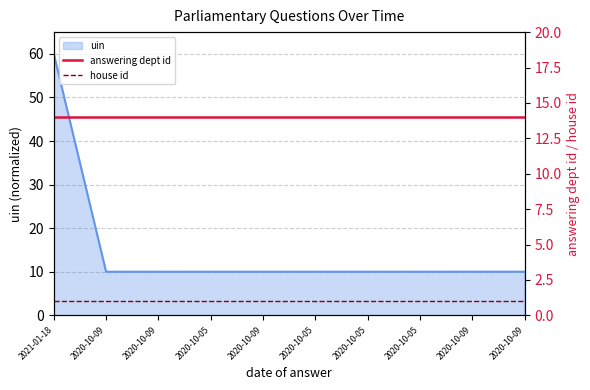

True or false: answering dept id has more than 1 points higher than both neighbors.

False